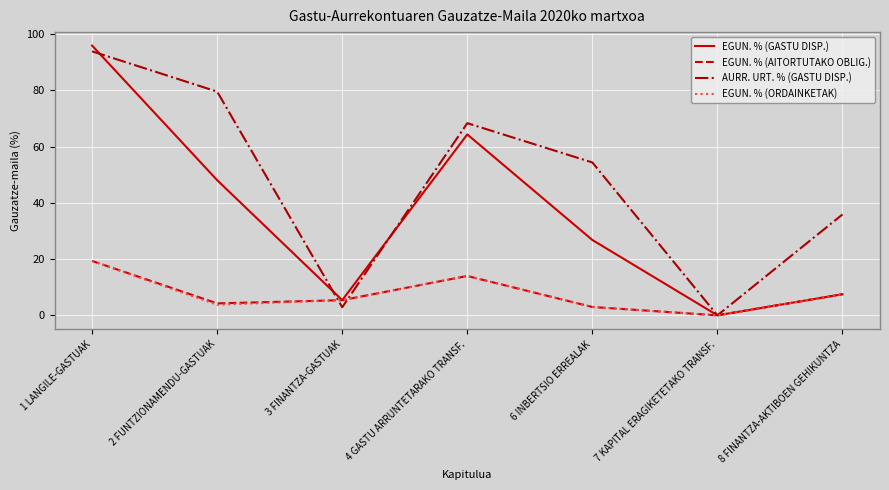

True or false: EGUN. % (ORDAINKETAK) has a value of 14.0 at 4 GASTU ARRUNTETARAKO TRANSF..

True